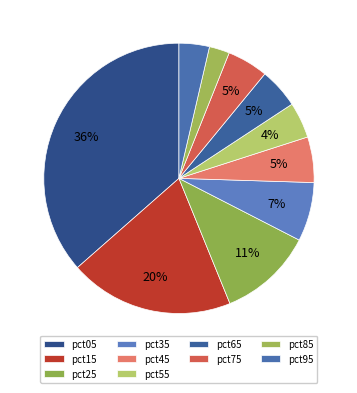

Which slice is the smallest?

pct85